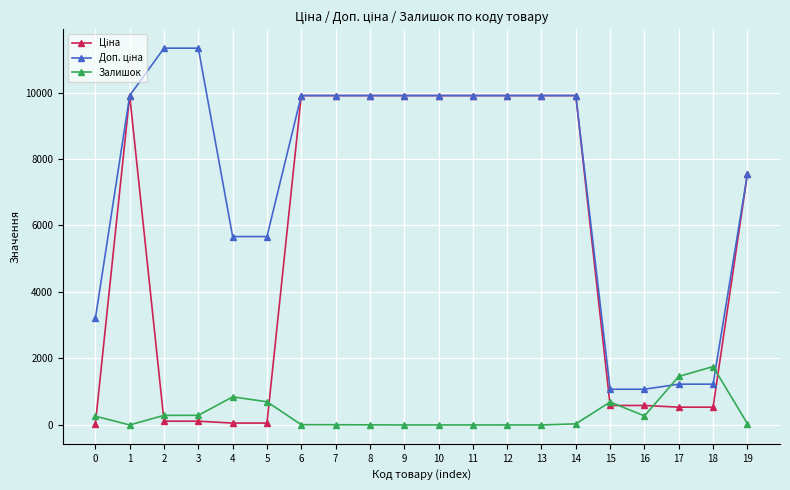

What is the maximum value shown in the chart?

11334.0